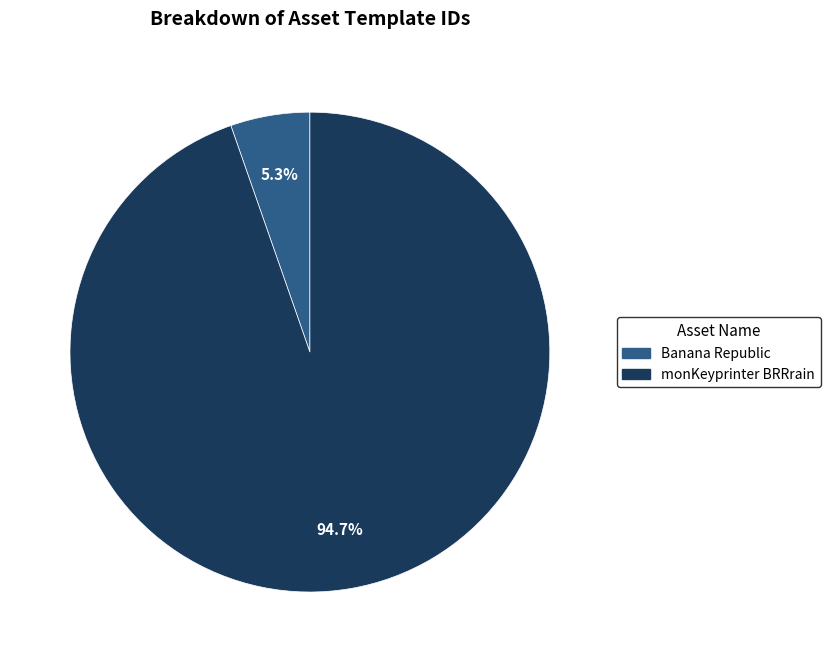

The Banana Republic slice represents 5% of the pie. True or false?

True